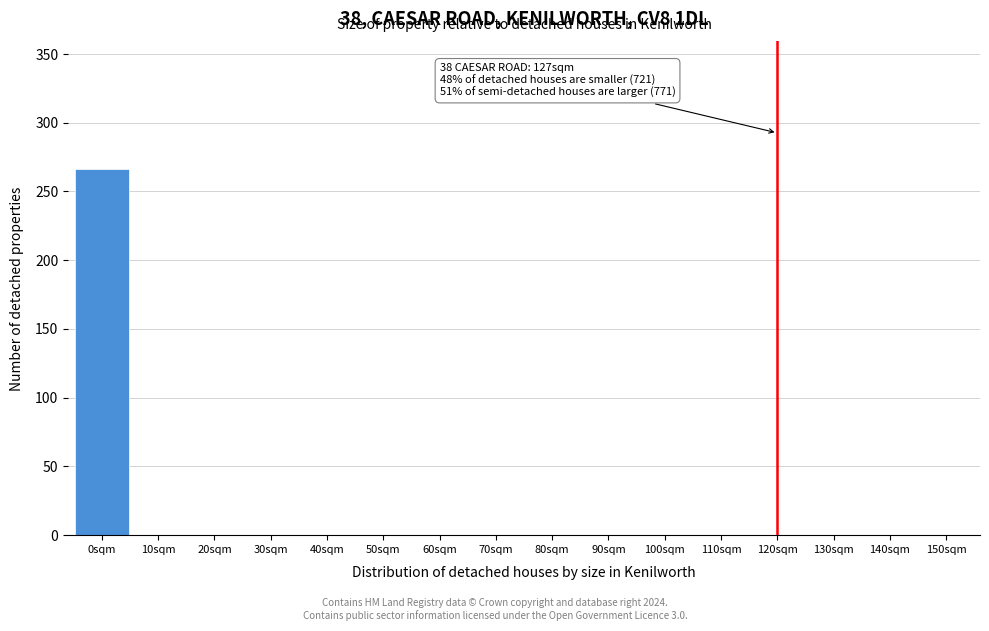

Reading left to right, extract all data points from this chart.

0sqm=266	10sqm=0	20sqm=0	30sqm=0	40sqm=0	50sqm=0	60sqm=0	70sqm=0	80sqm=0	90sqm=0	100sqm=0	110sqm=0	120sqm=0	130sqm=0	140sqm=0	150sqm=0